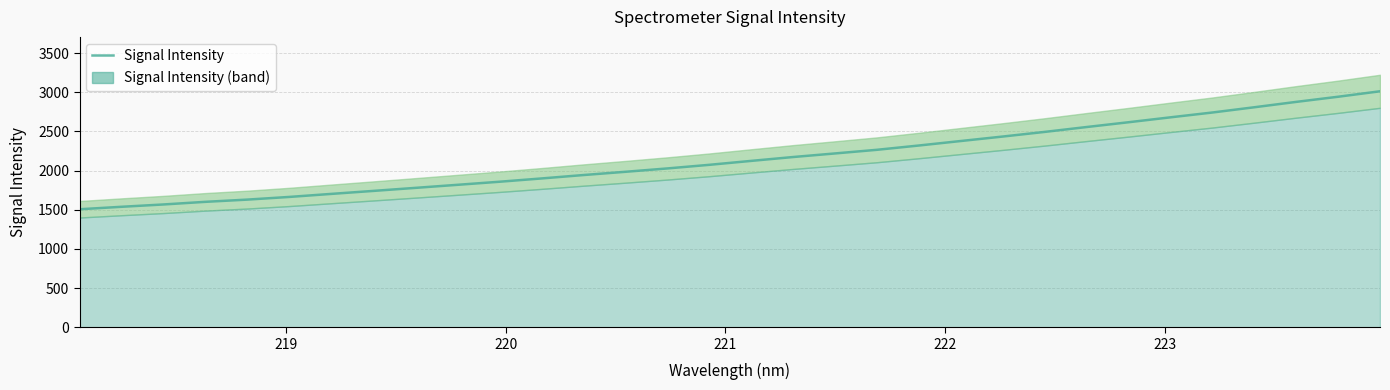

What is the maximum value shown in the chart?

3011.5